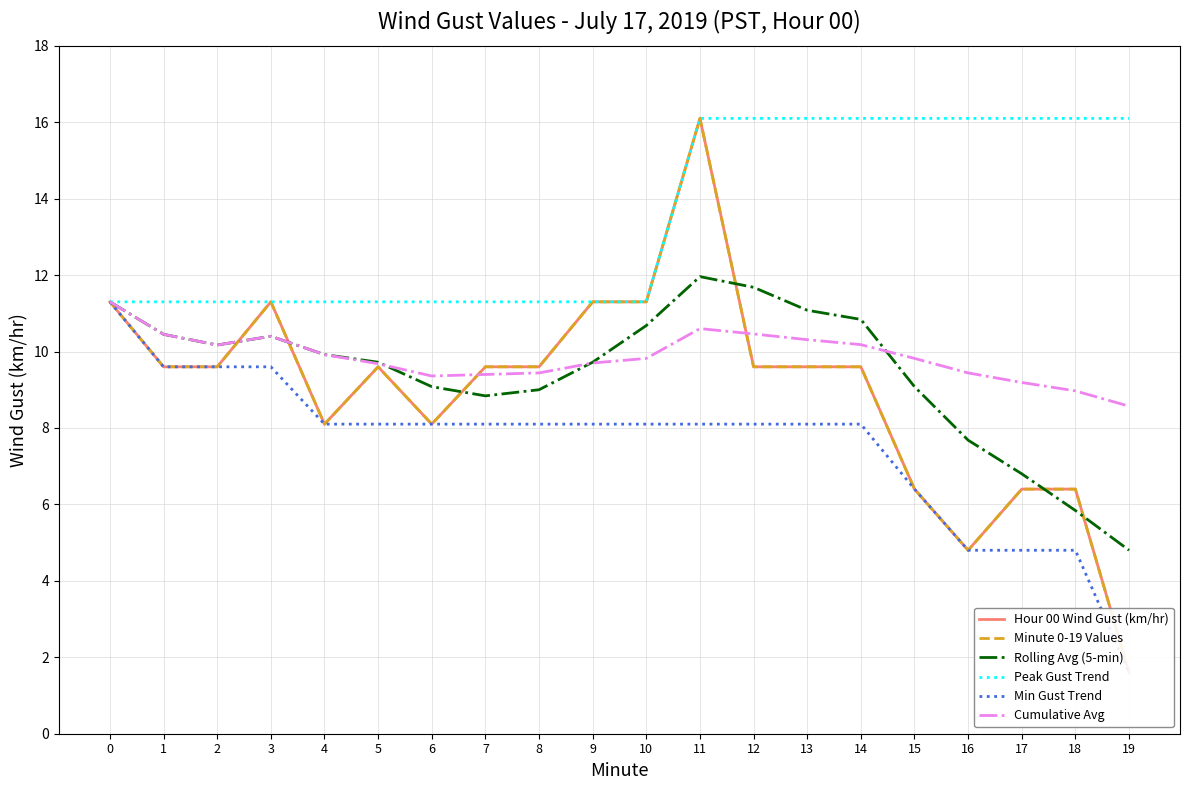

Which category has the highest value across all series?

11